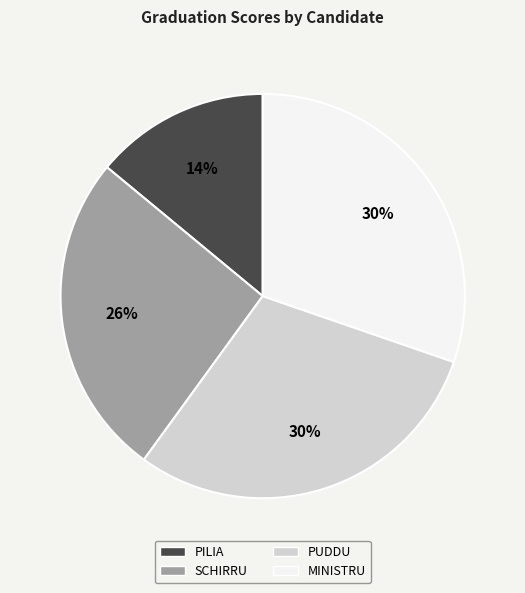

Combined, do PILIA and PUDDU account for over 50%?

No